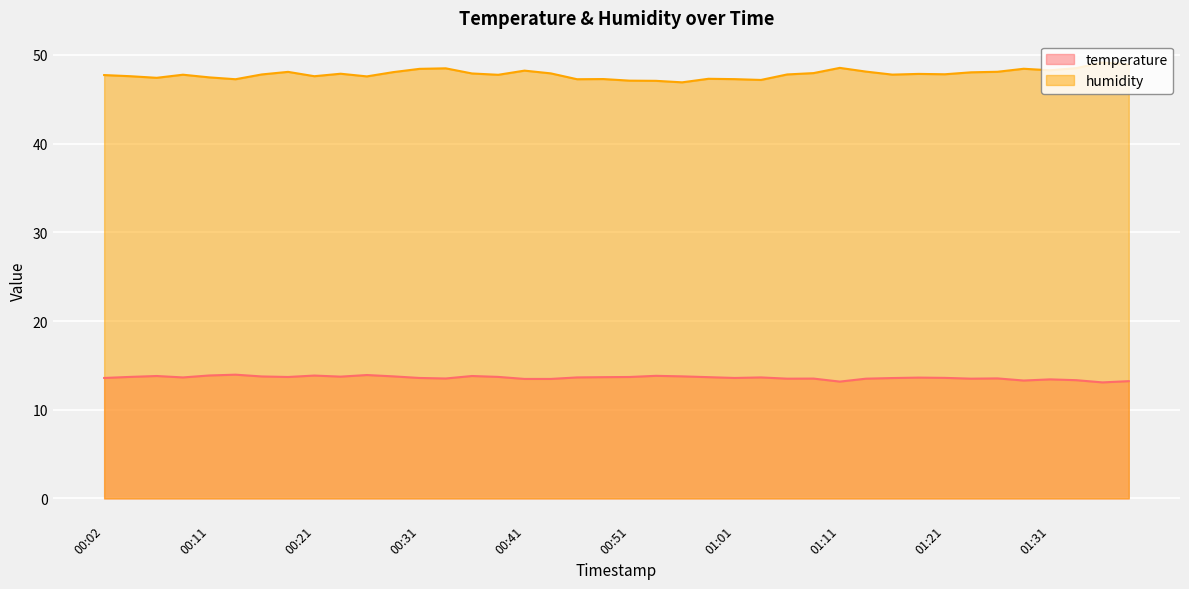

What is the approximate value of temperature at 01:21?

13.6